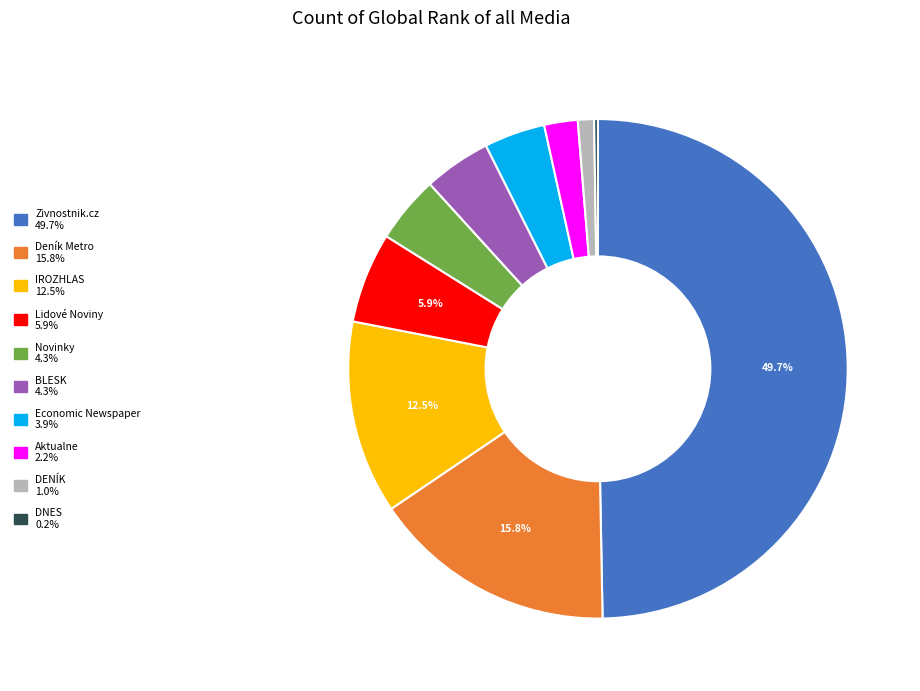

What is the largest slice in the pie chart?

Zivnostnik.cz